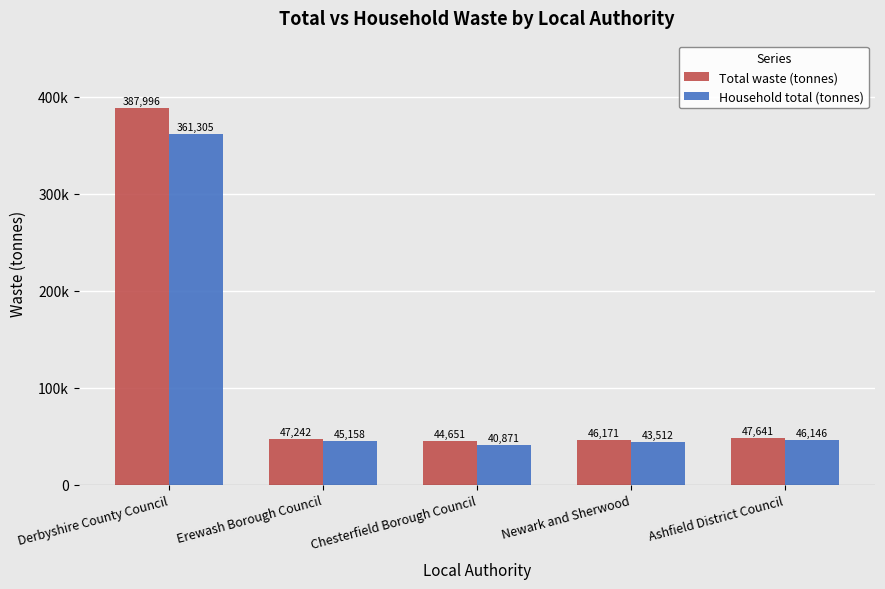

What is the label of the 4th bar from the right?

Erewash Borough Council